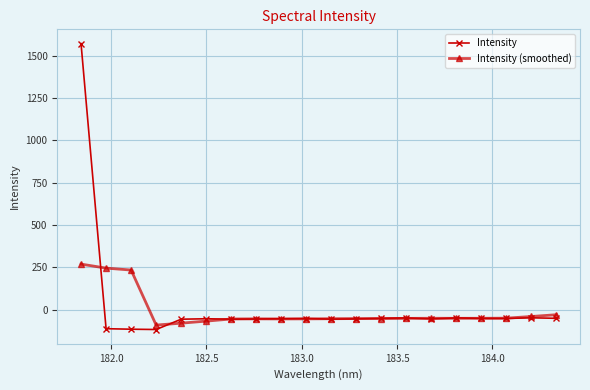

Which series has the widest spread of values?

Intensity